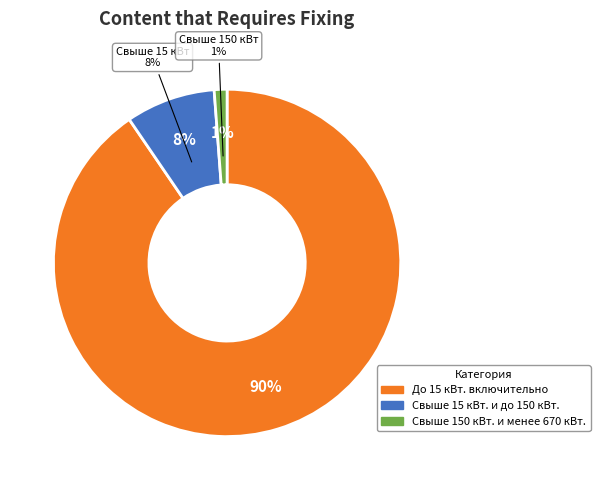

Which slice represents more than half of the pie?

До 15 кВт. включительно